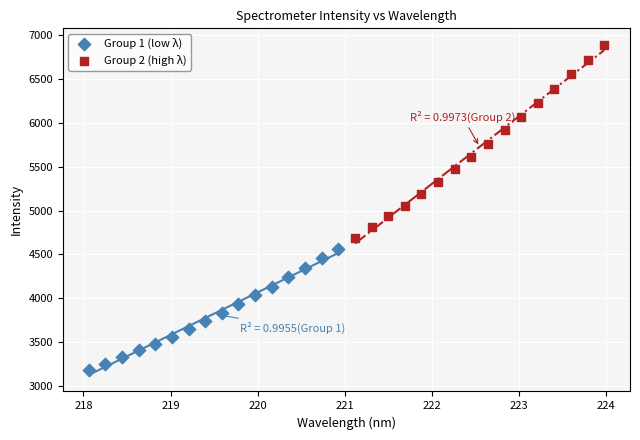

Which series has the largest Y range (max minus min)?

Group 2 (high λ)